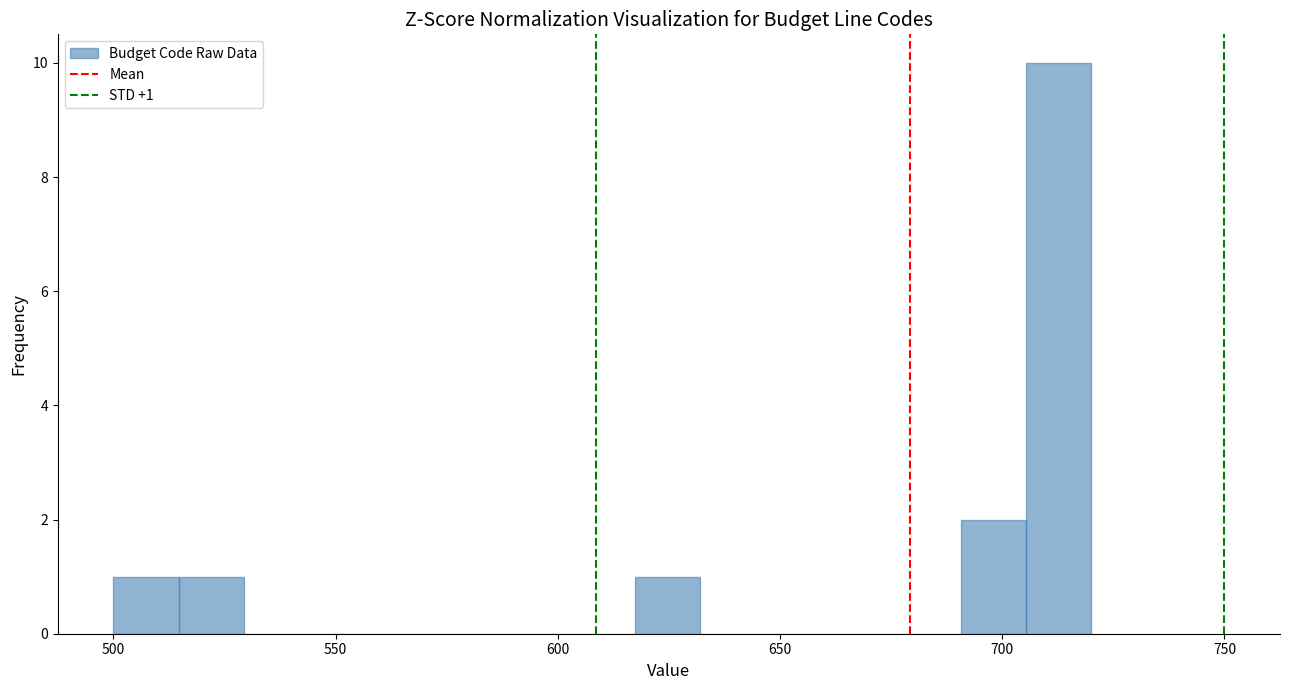

Read against the x-axis, roughly where is the centre of the tallest bar?

715